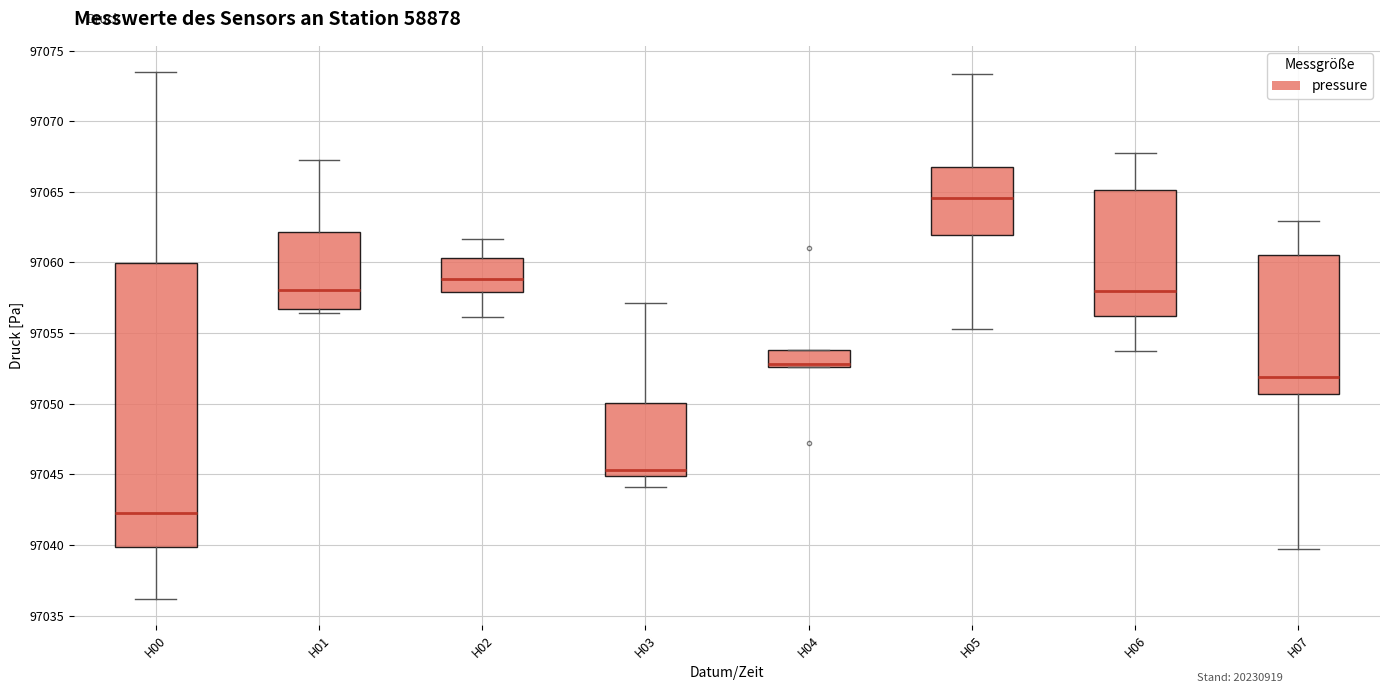

Reading left to right, read every box against the y-axis: the position of its median line, the range the box covers, and the ends of its whiskers. The values are not printed on the chart, so give them approximately, as read against the axis.

H00: median 97042.5, box 97040.0 to 97060.0, whiskers 97036.0 to 97073.5
H01: median 97058.0, box 97056.5 to 97062.0, whiskers 97056.5 (just below the box's lower edge) to 97067.5
H02: median 97059.0, box 97058.0 to 97060.5, whiskers 97056.0 to 97061.5
H03: median 97045.5, box 97045.0 to 97050.0, whiskers 97044.0 to 97057.0
H04: median 97053.0, box 97052.5 to 97054.0, whiskers 97052.5 to 97054.0
H05: median 97064.5, box 97062.0 to 97067.0, whiskers 97055.5 to 97073.5
H06: median 97058.0, box 97056.0 to 97065.0, whiskers 97053.5 to 97068.0
H07: median 97052.0, box 97050.5 to 97060.5, whiskers 97039.5 to 97063.0